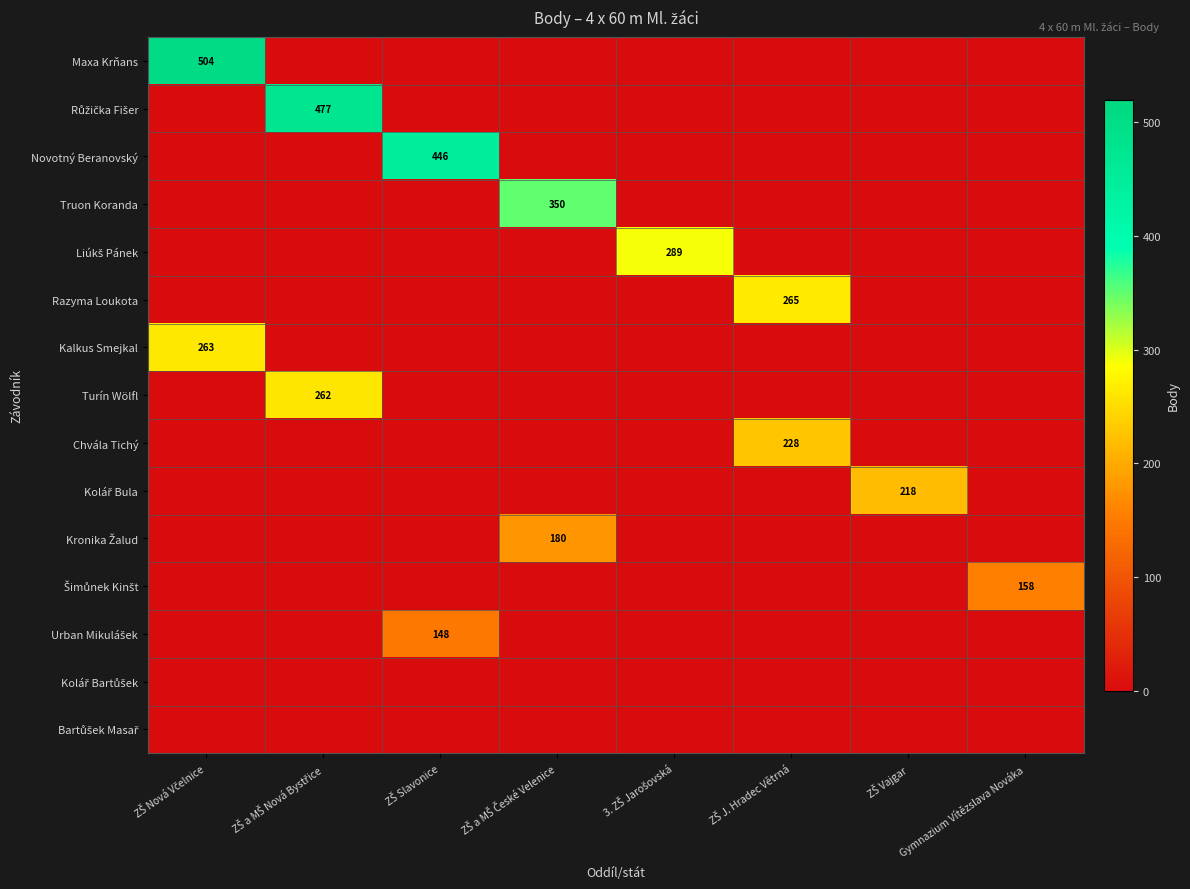

List the labels in order of Truon Koranda value, smallest first.

ZŠ Nová Včelnice, ZŠ a MŠ Nová Bystřice, ZŠ Slavonice, 3. ZŠ Jarošovská, ZŠ J. Hradec Větrná, ZŠ Vajgar, Gymnazium Vítězslava Nováka, ZŠ a MŠ České Velenice